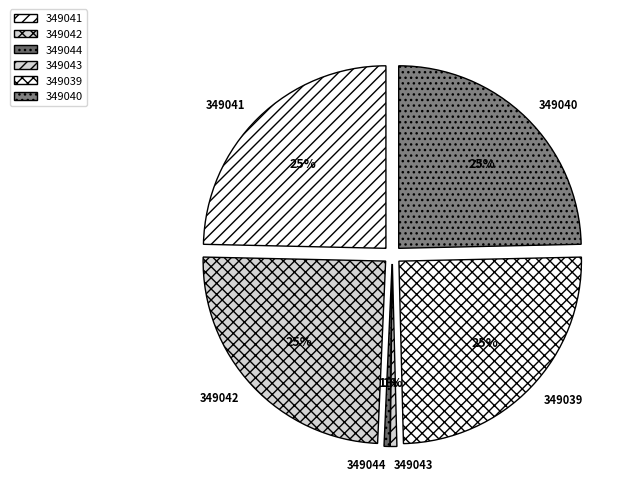

Combined, what portion of the pie is Domanisky Emprendimientos (349042) and Inmobiliaria Integral?

49.6%